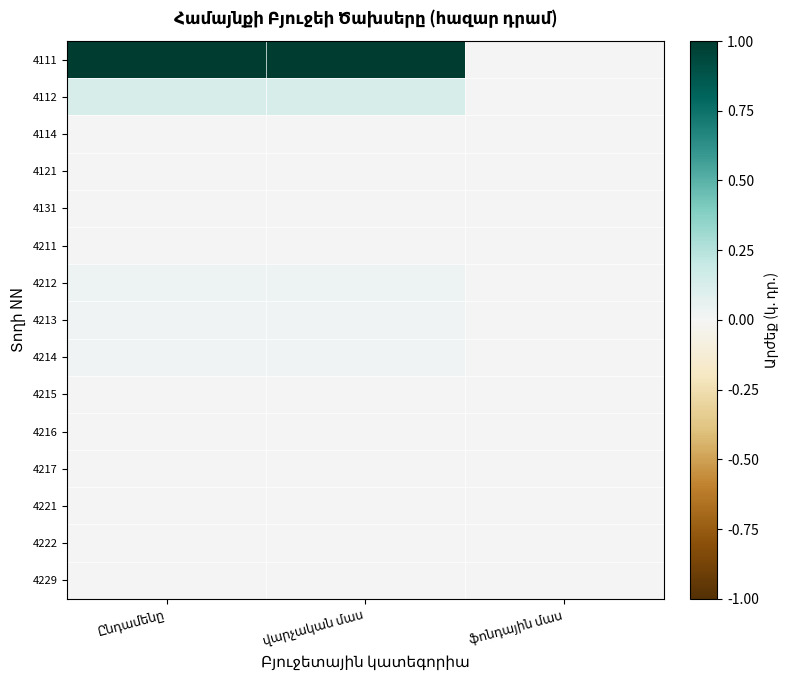

At which category is the sum across all series the highest?

Ընդամենը